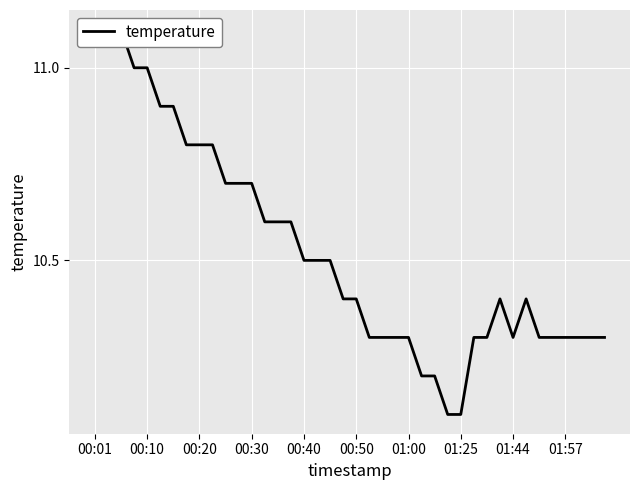

Is this an area chart (filled region under the line)?

No